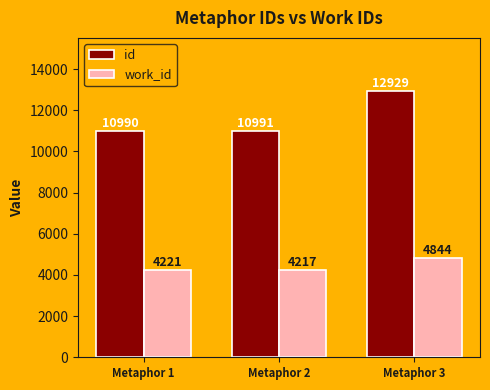

True or false: id has a value of 18797 at Metaphor 3.

False